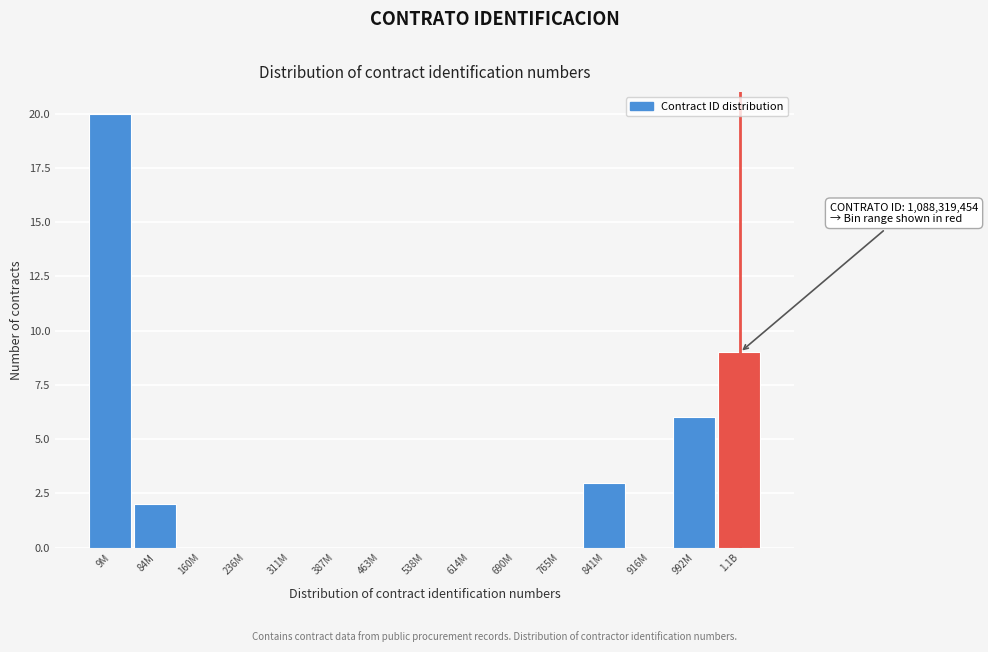

Reading right to left, list all the values displayed in this chart.

1.1B=9	992M=6	916M=0	841M=3	765M=0	690M=0	614M=0	538M=0	463M=0	387M=0	311M=0	236M=0	160M=0	84M=2	9M=20